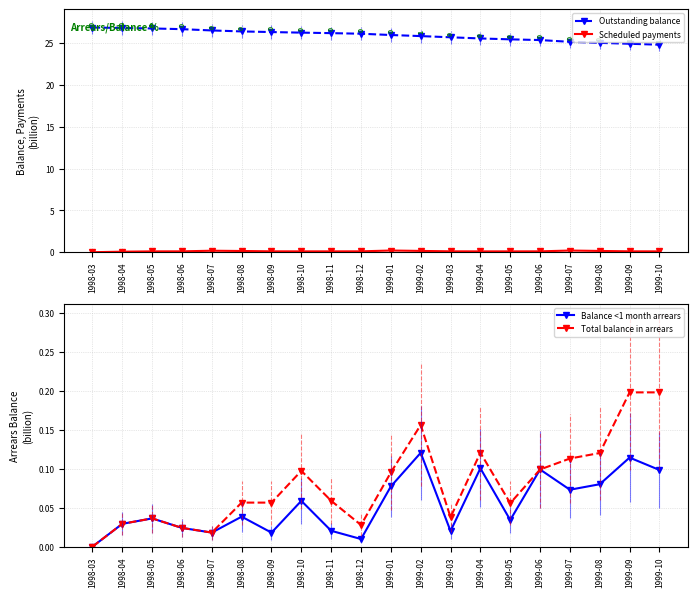

What is the difference between the maximum and second lowest values in the Outstanding balance series?

1.9